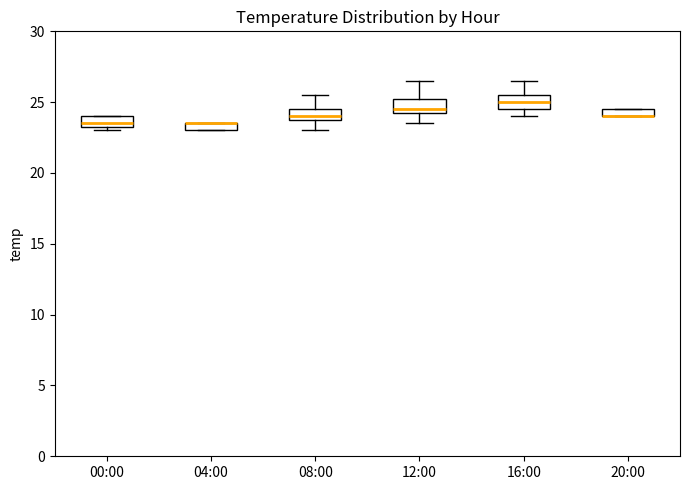

Where is the upper edge of the box for 20:00 on the y-axis? The values are not printed on the chart, so give them approximately, as read against the axis.

24.5